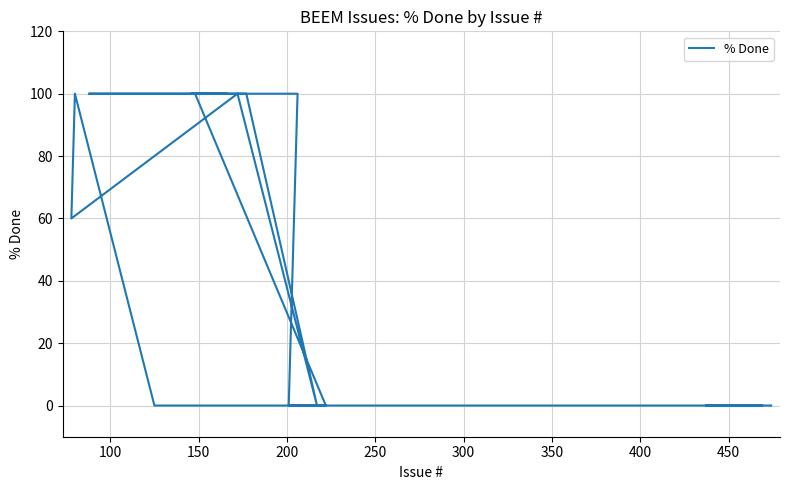

Reading left to right, what are all the values shown in this chart?

100	100	100	100	100	100	0	0	100	100	100	100	100	0	100	60	100	0	0	0	0